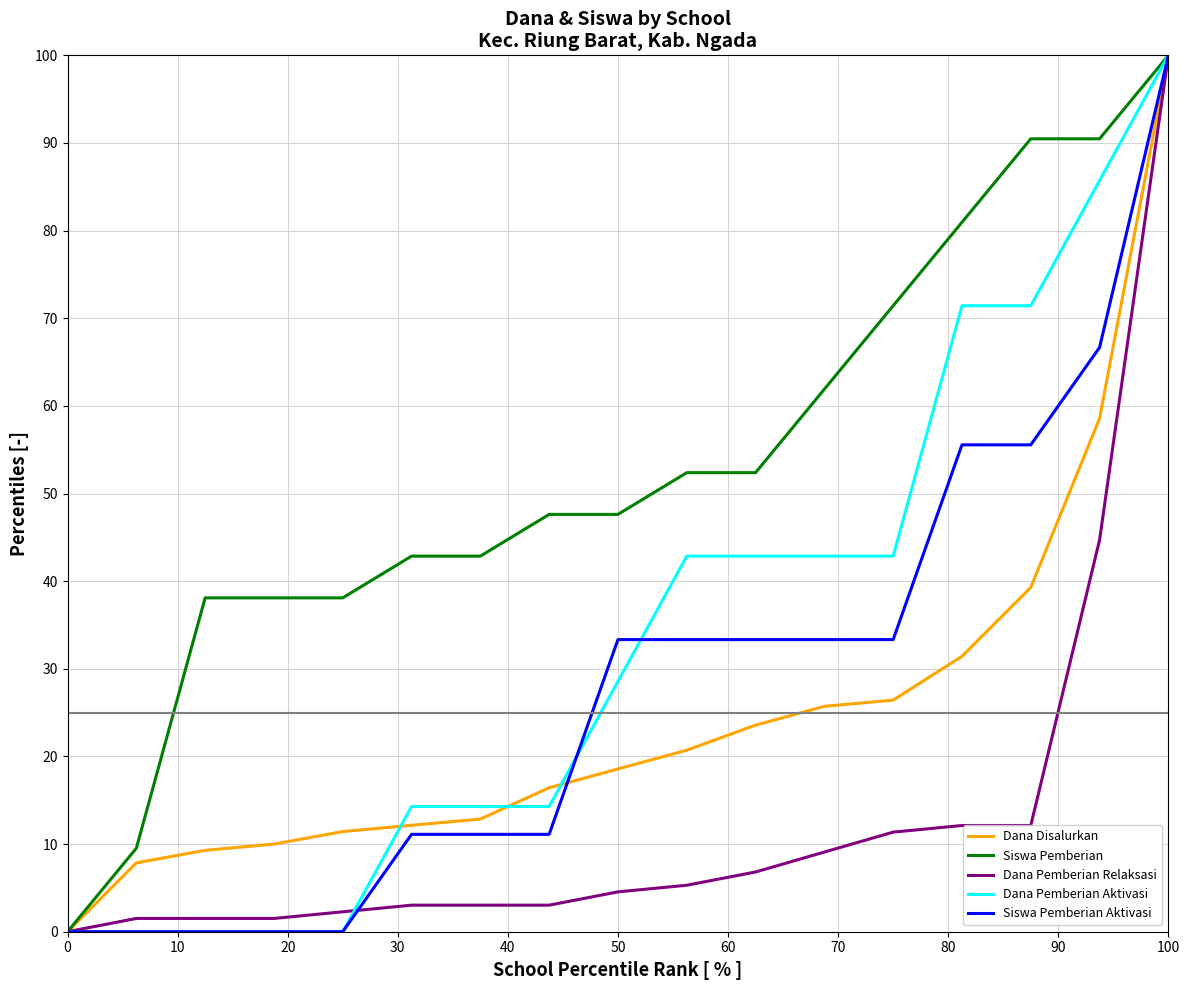

Which series has the largest total across all categories?

Siswa Pemberian